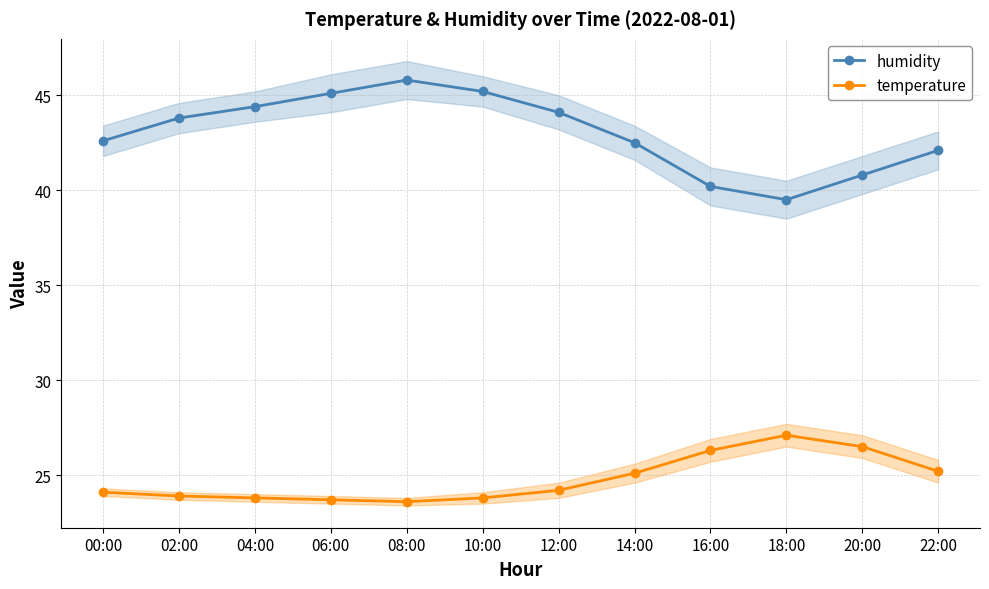

Rank the series by their maximum value, from highest to lowest.

humidity, temperature